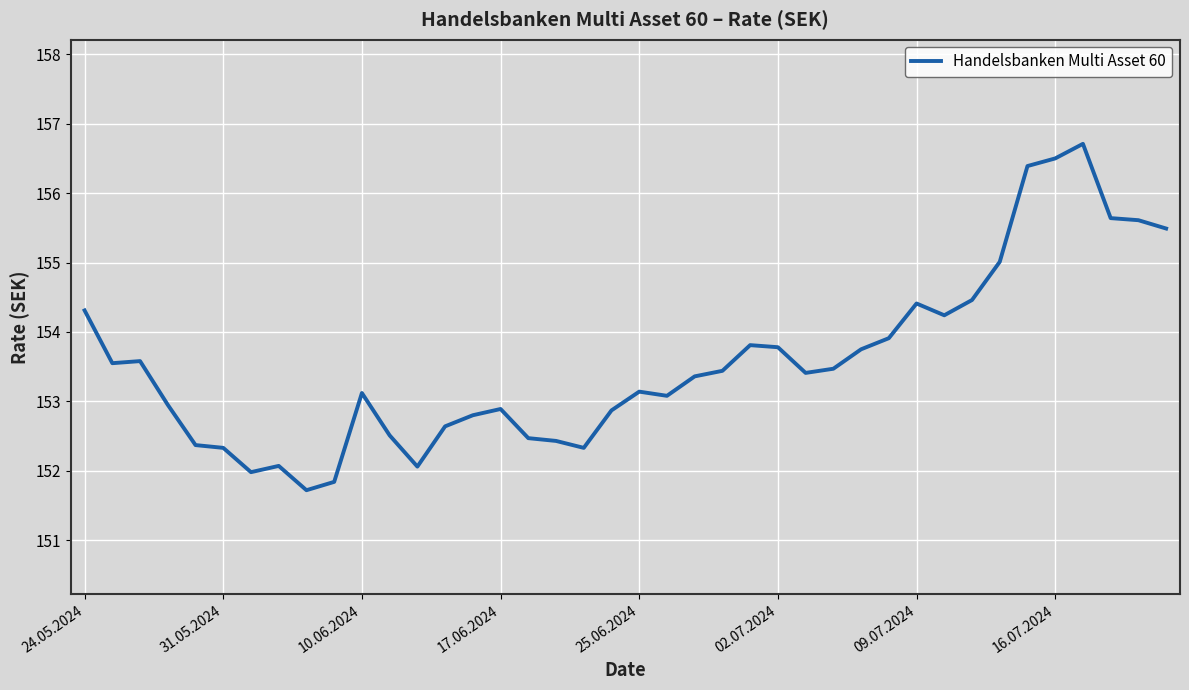

What is the maximum value shown in the chart?

156.7